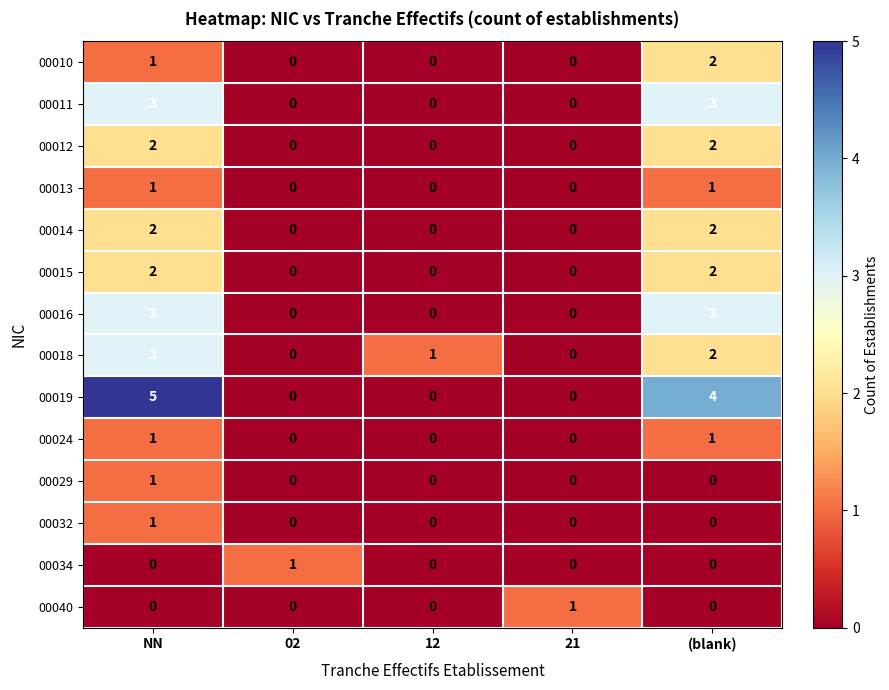

What value does the 00016 series have at (blank)?

3